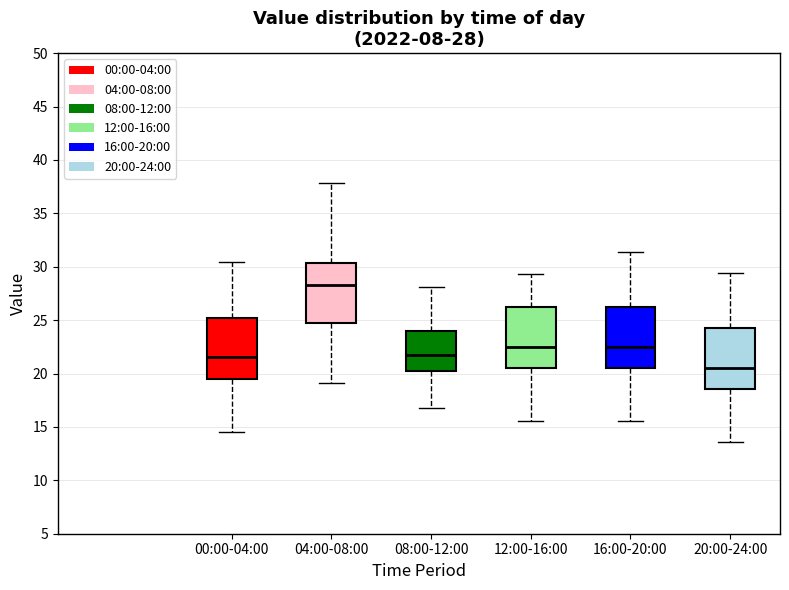

Which box's median line is the lowest?

20:00-24:00